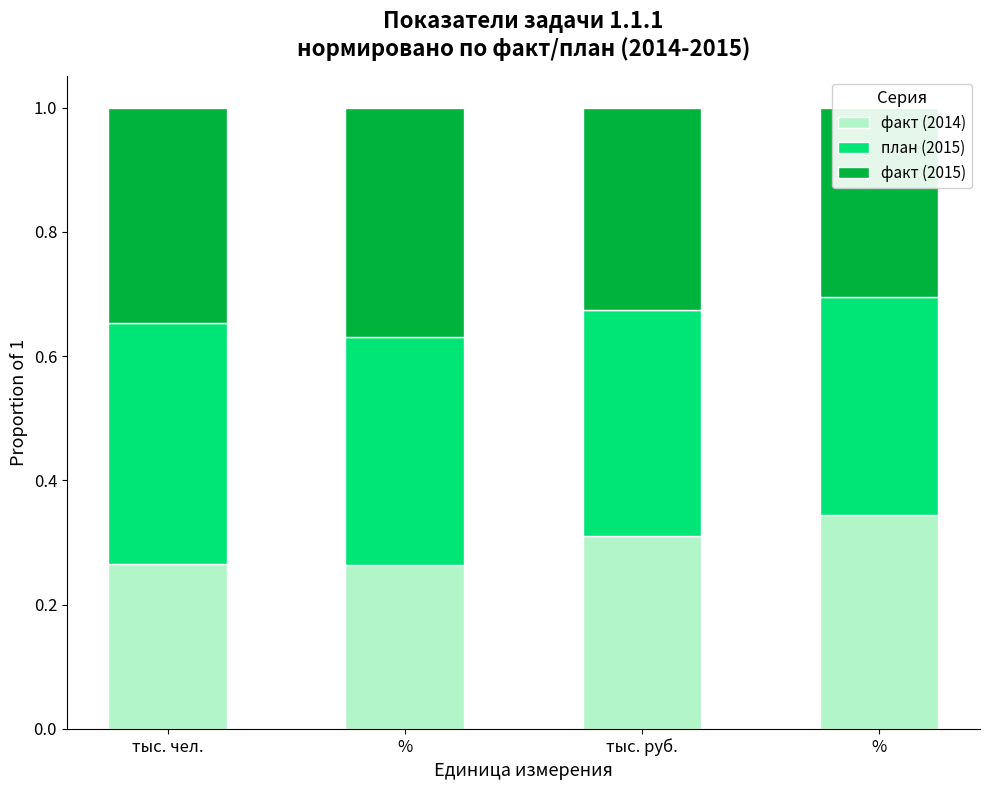

Rank the series by their average value, from highest to lowest.

план (2015), факт (2015), факт (2014)